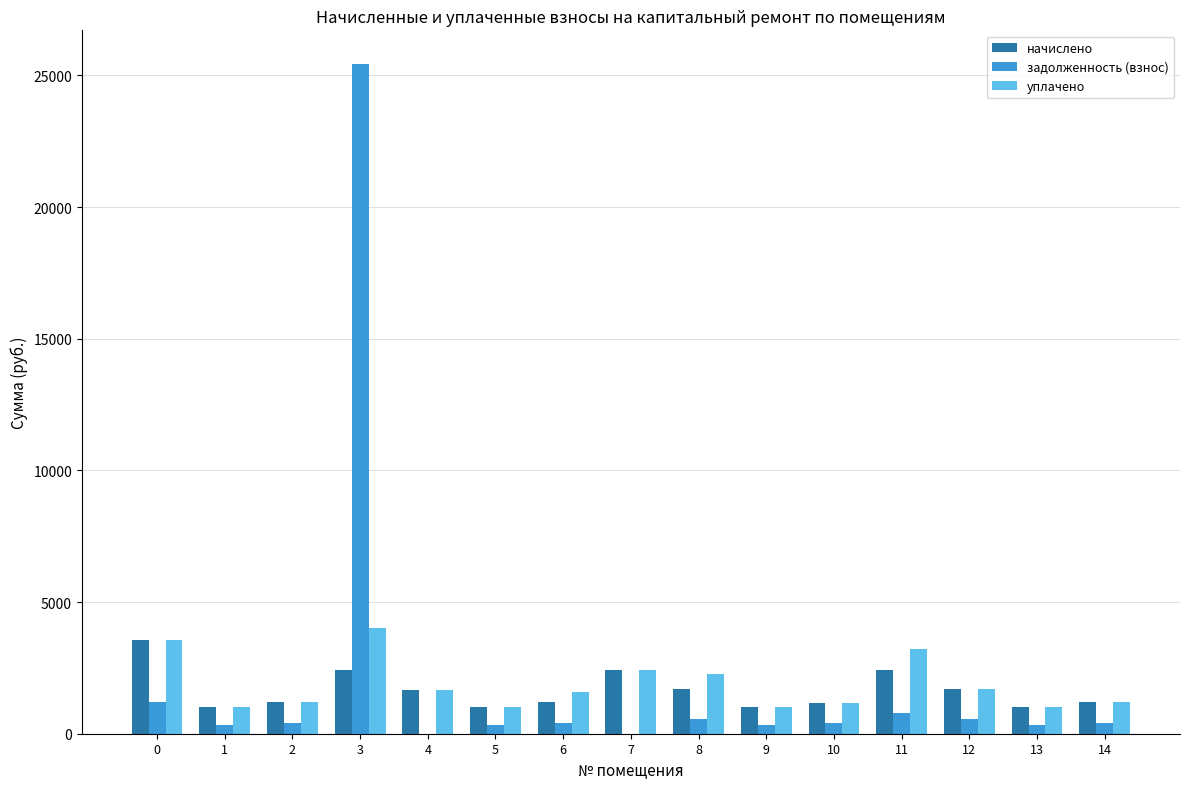

The задолженность (взнос) series shows 393.3 at 10. True or false?

True